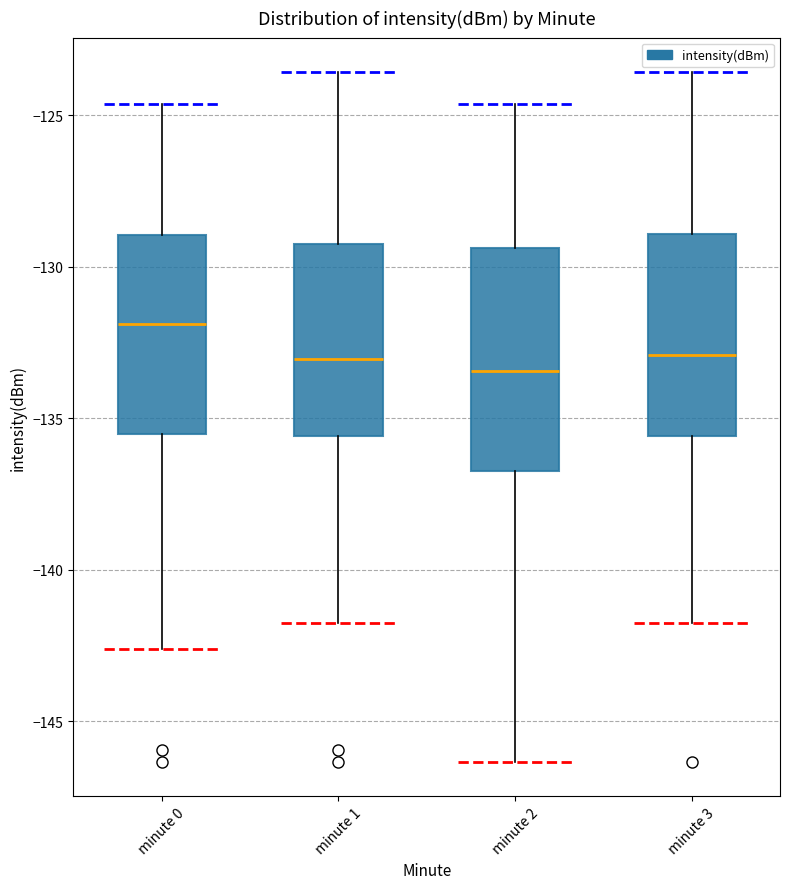

Reading left to right, transcribe this box plot: for each box, give where its median line is, the range the box spans, and where its two whiskers end, as read against the y-axis. The values are not printed on the chart, so give them approximately, as read against the axis.

minute 0: median -132.0, box -135.5 to -129.0, whiskers -142.5 to -124.5
minute 1: median -133.0, box -135.5 to -129.5, whiskers -141.5 to -123.5
minute 2: median -133.5, box -136.5 to -129.5, whiskers -146.5 to -124.5
minute 3: median -133.0, box -135.5 to -129.0, whiskers -141.5 to -123.5